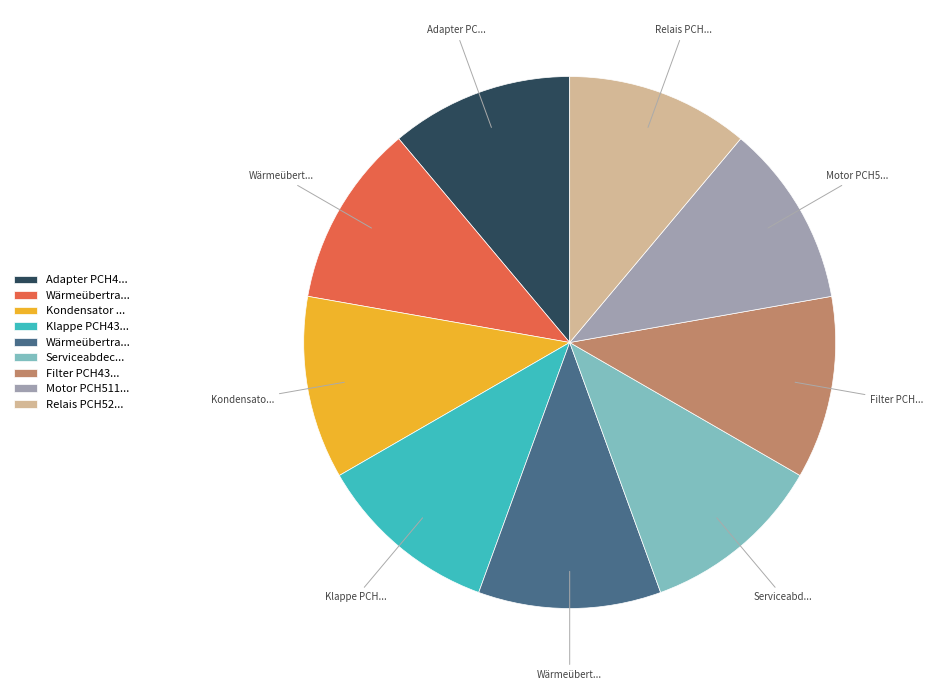

Is there any slice that represents more than half of the pie?

No